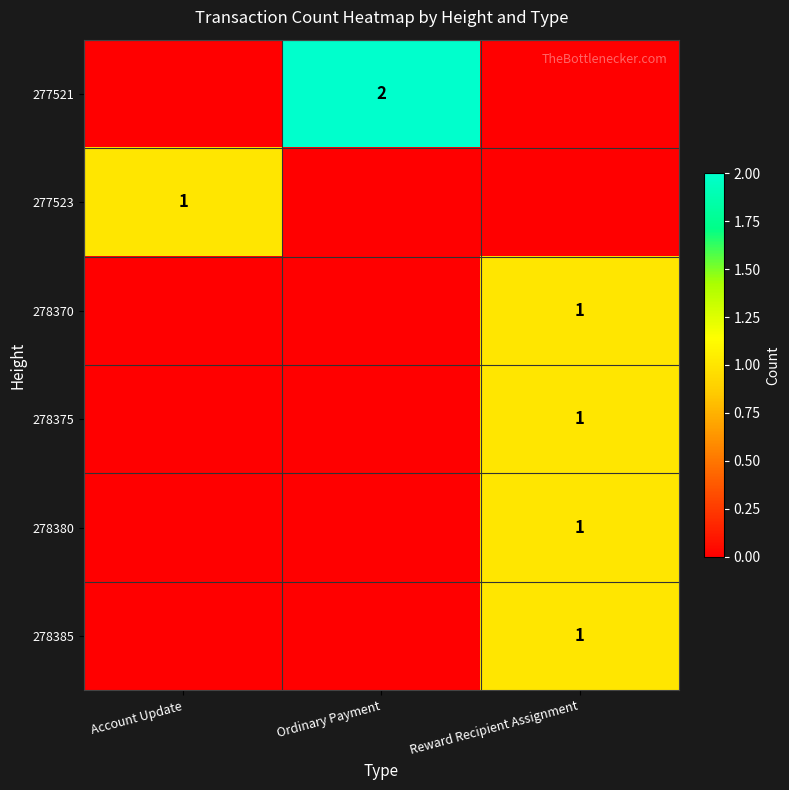

True or false: 277521 has a value of 2 at Ordinary Payment.

True